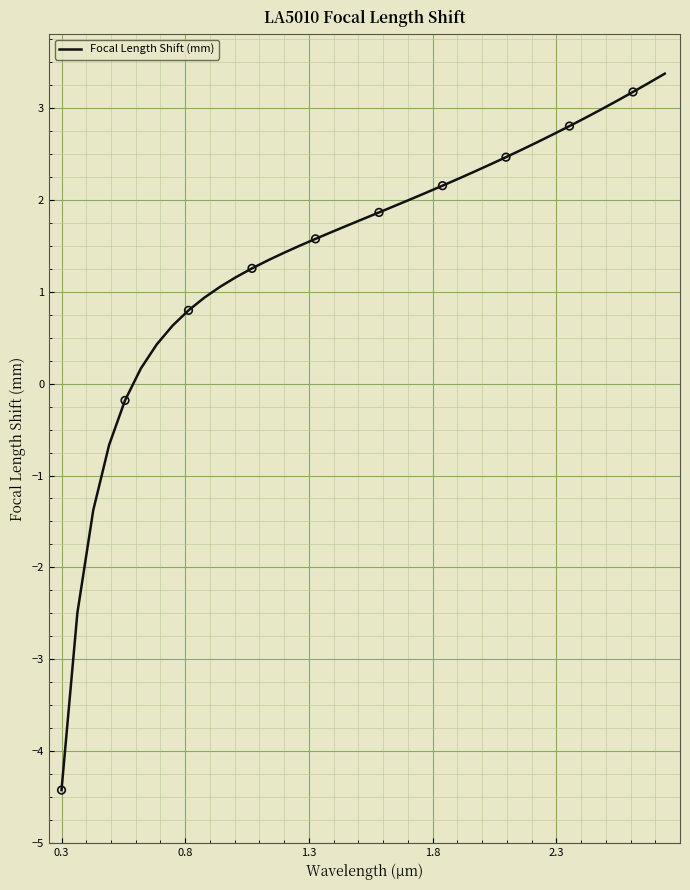

What is the minimum value shown in the chart?

-4.4